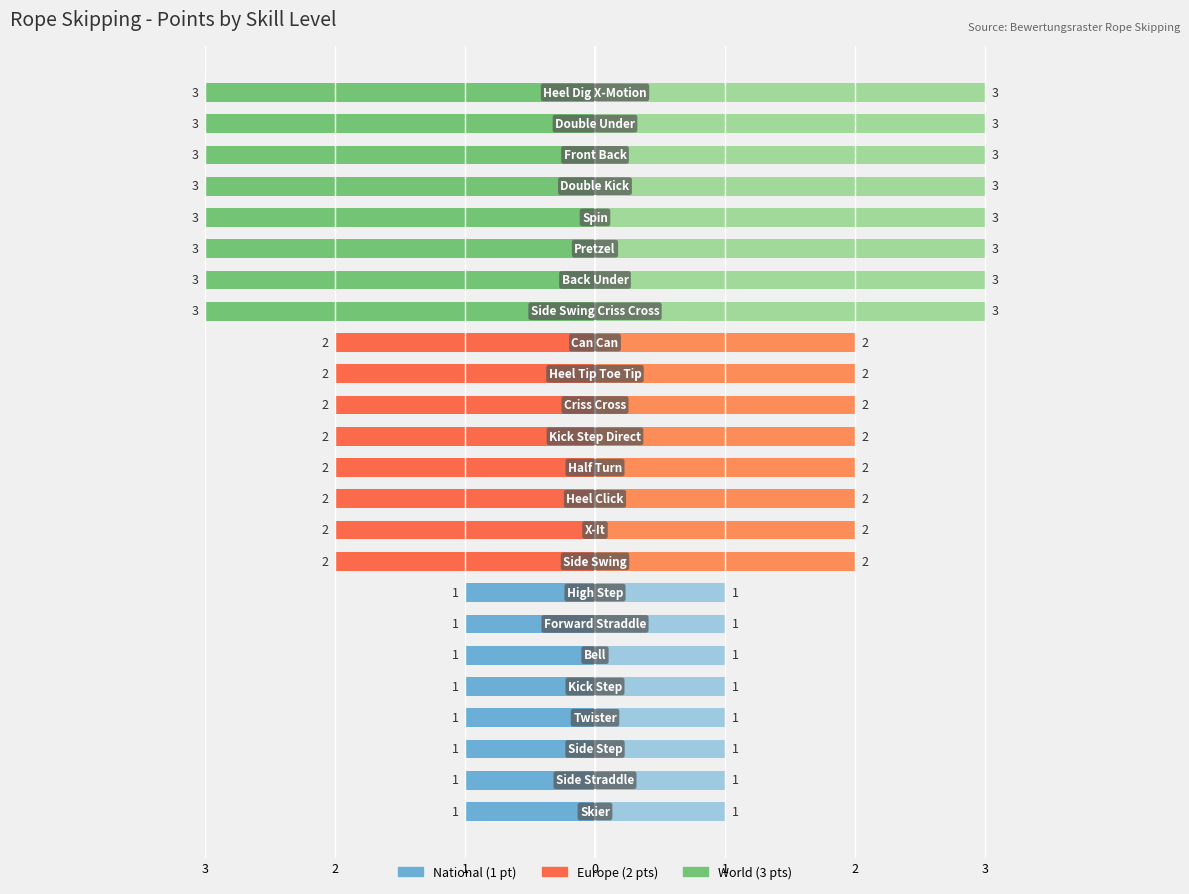

What is the difference between the second highest and minimum values in the Points (Right) series?

2